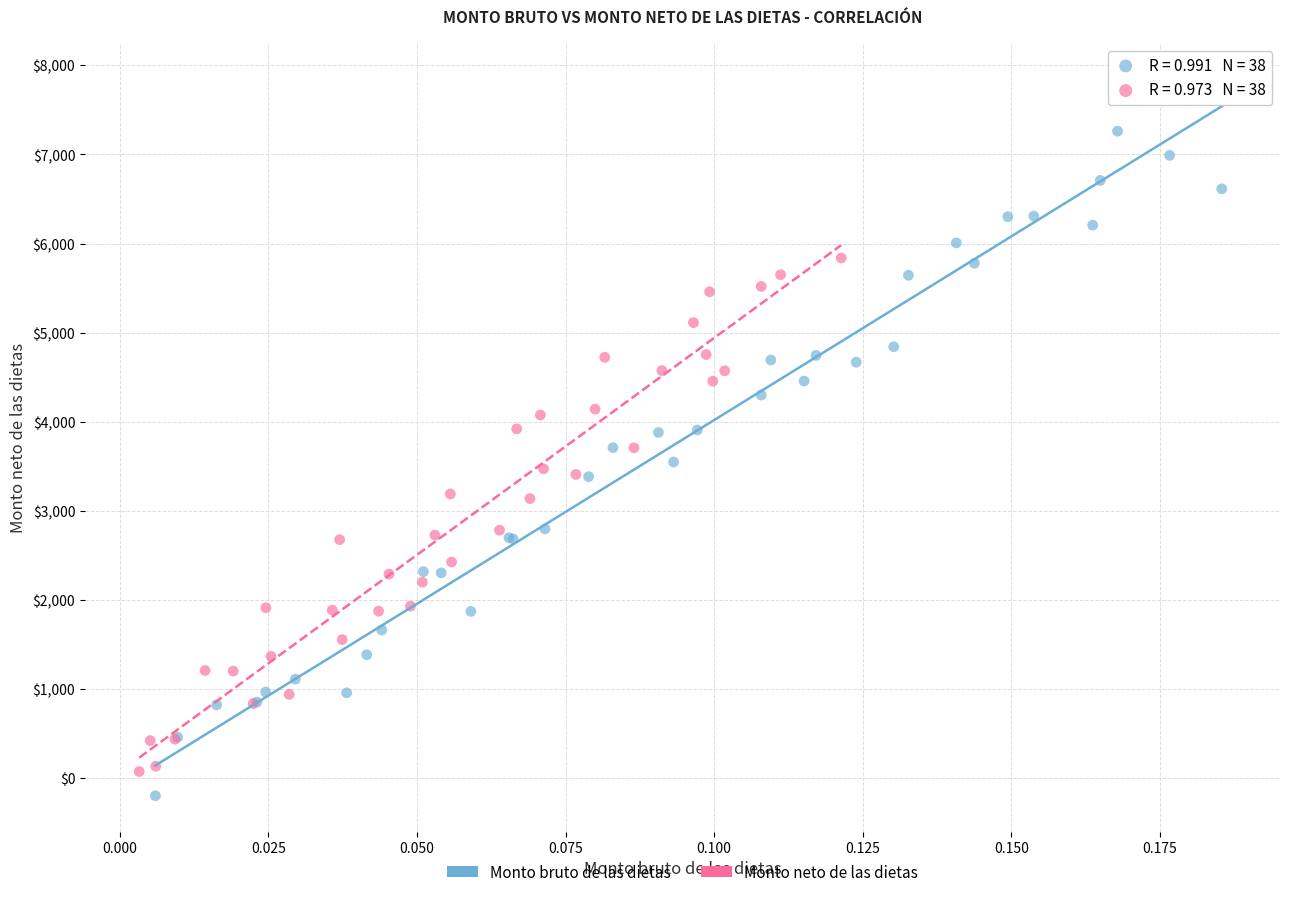

What are all the series names shown in the legend?

Monto bruto de las dietas, Monto neto de las dietas